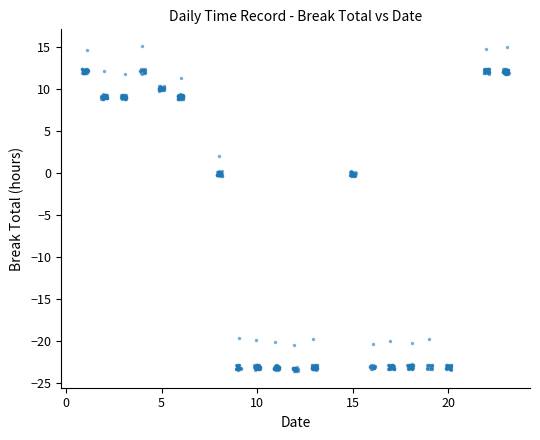

What is the range of X values (max minus min)?

22.3